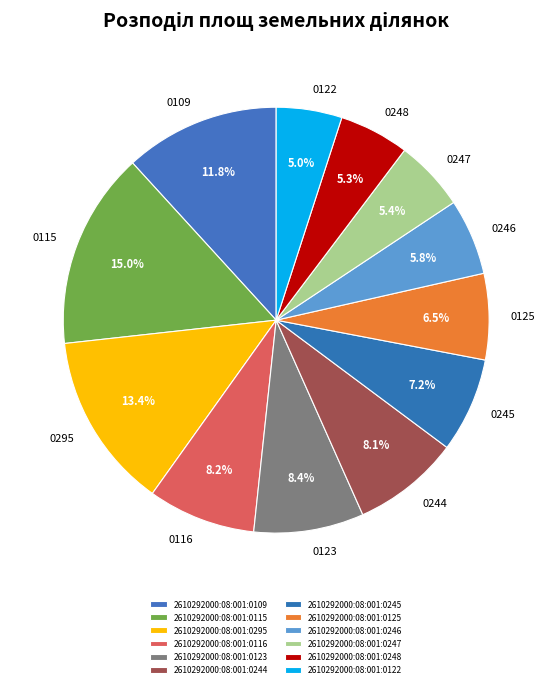

The 2610292000:08:001:0122 slice represents 17% of the pie. True or false?

False